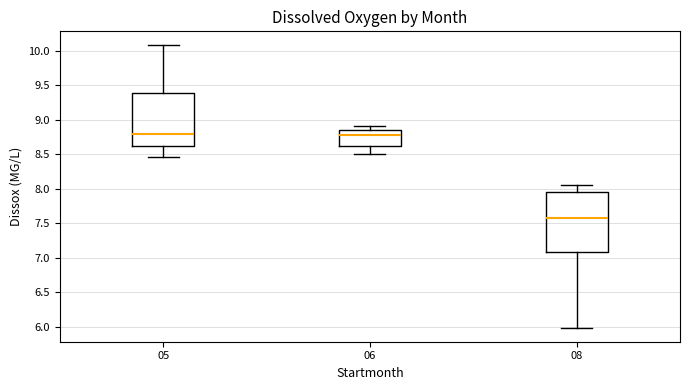

Where does the median line of the box at x = 05 sit on the y-axis? The values are not printed on the chart, so give them approximately, as read against the axis.

8.80